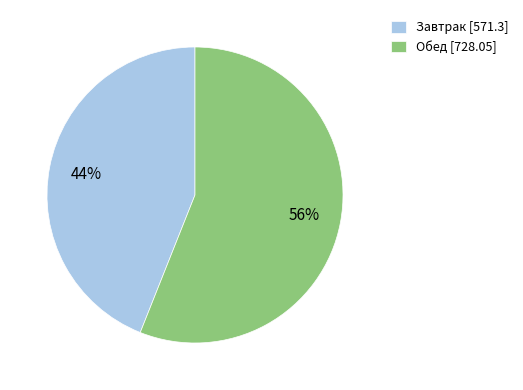

To the nearest percent, what is the difference between the largest and smallest slice percentages?

12%